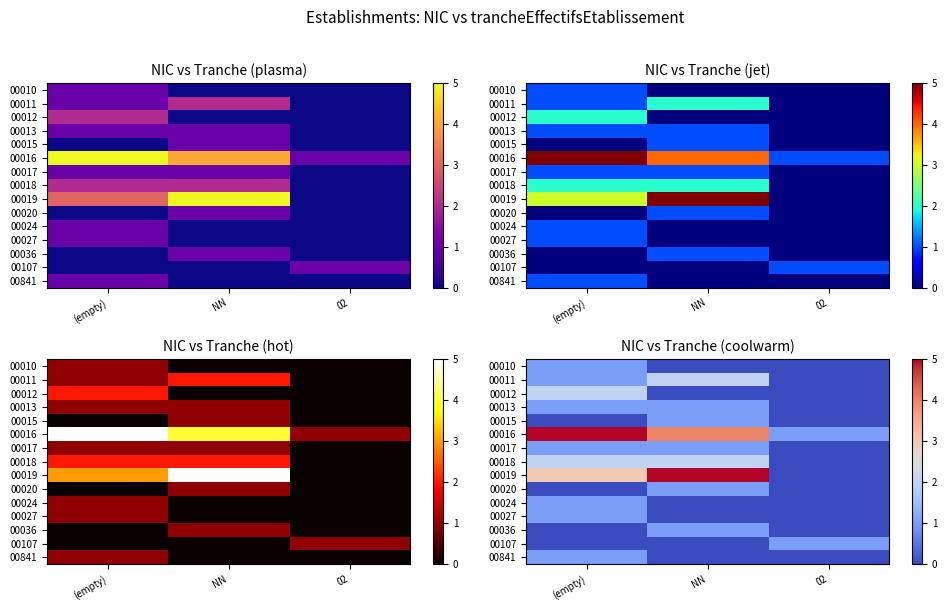

The 00020 series shows 0 at (empty). True or false?

False